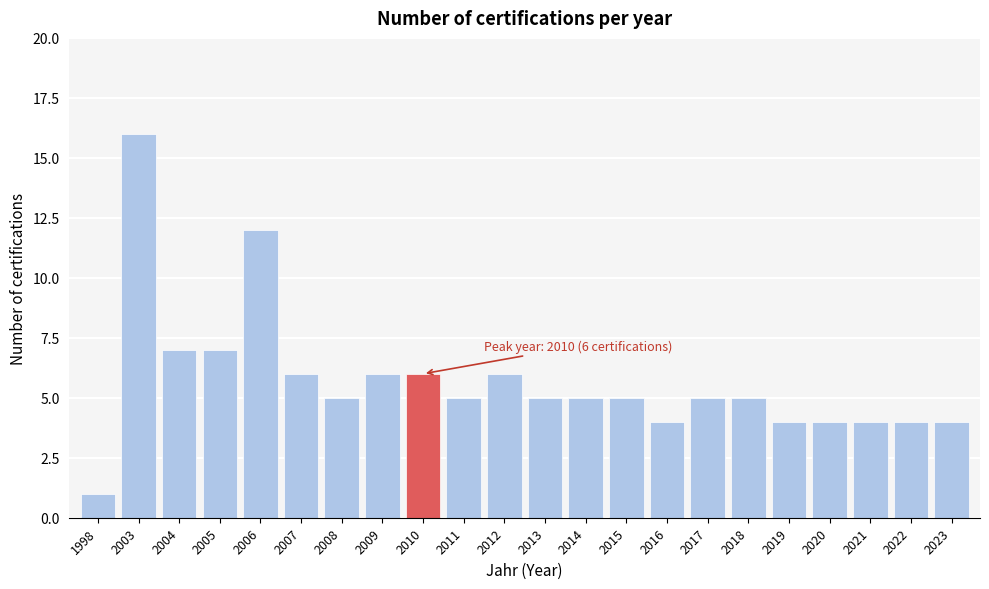

Reading left to right, what are all the values shown in this chart?

1	16	7	7	12	6	5	6	6	5	6	5	5	5	4	5	5	4	4	4	4	4